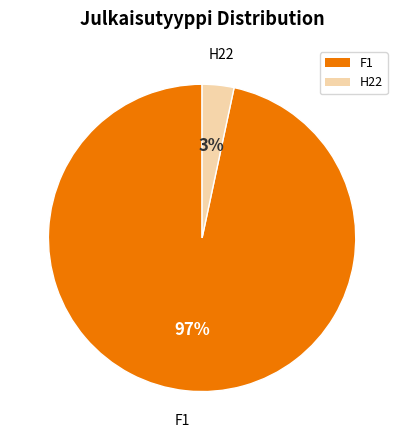

To the nearest percent, what percentage of the pie is F1?

97%